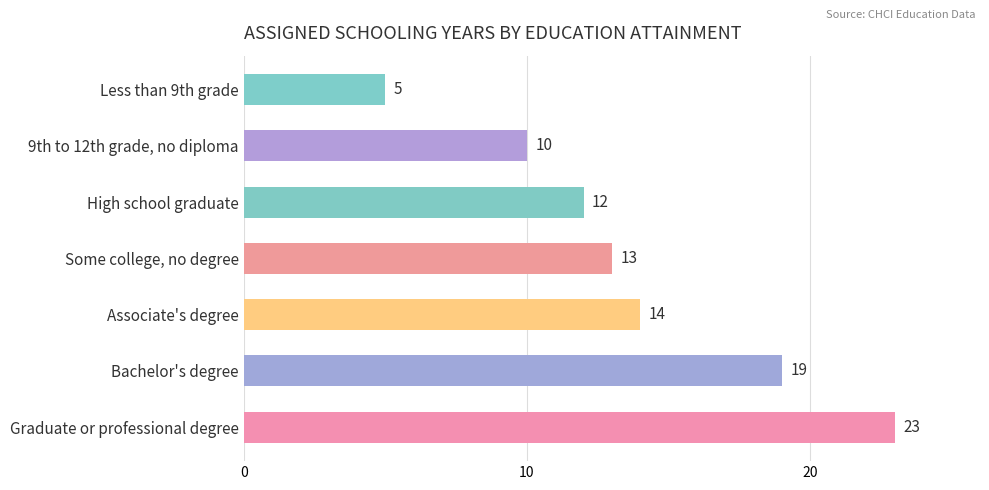

At which category does the chart reach its peak across all series?

Graduate or professional degree